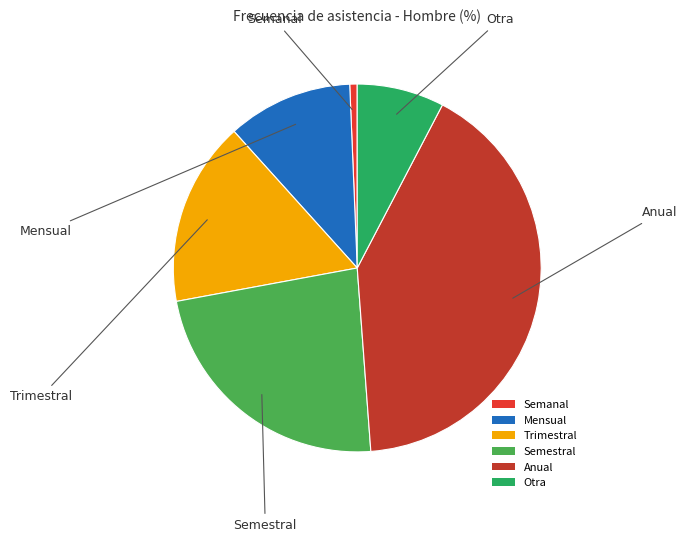

How many slices are in this pie chart?

6